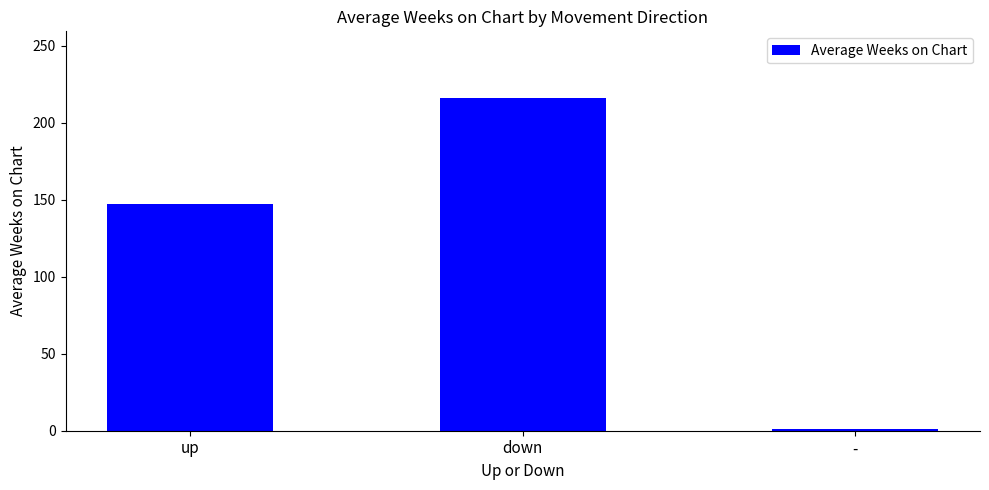

What is the sum of all values?

364.3